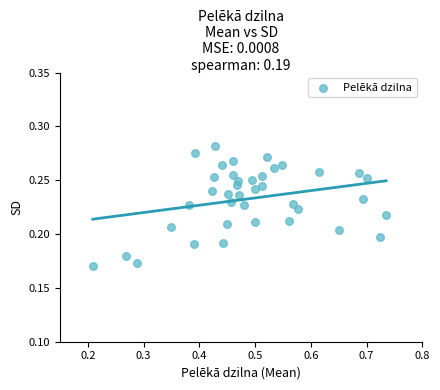

What is the range of X values (max minus min)?

0.5